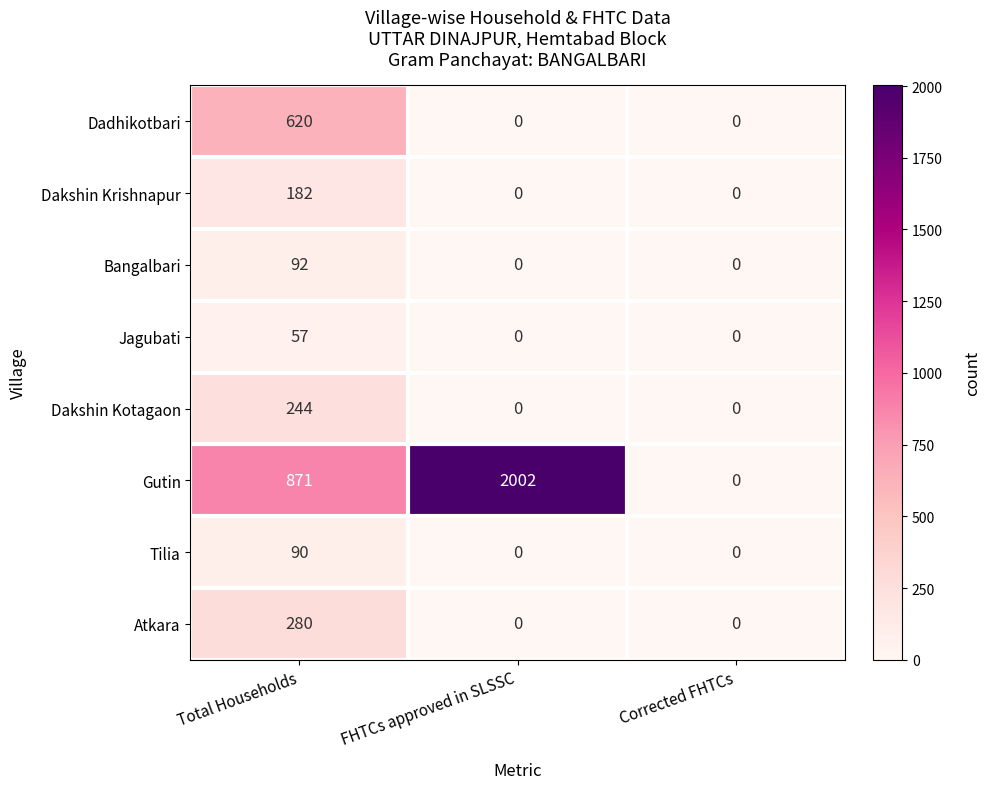

The value of Dadhikotbari at Total Households is 620. True or false?

True